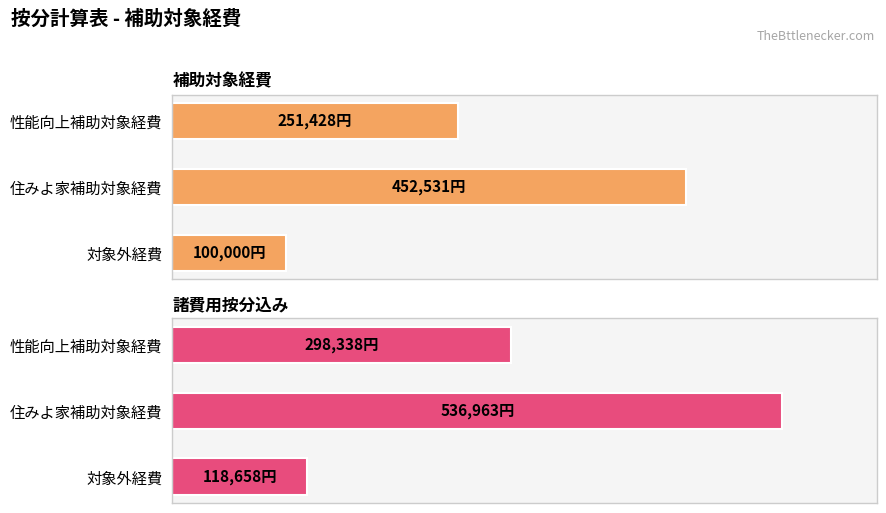

Are the bars grouped side by side (vs. stacked)?

Yes